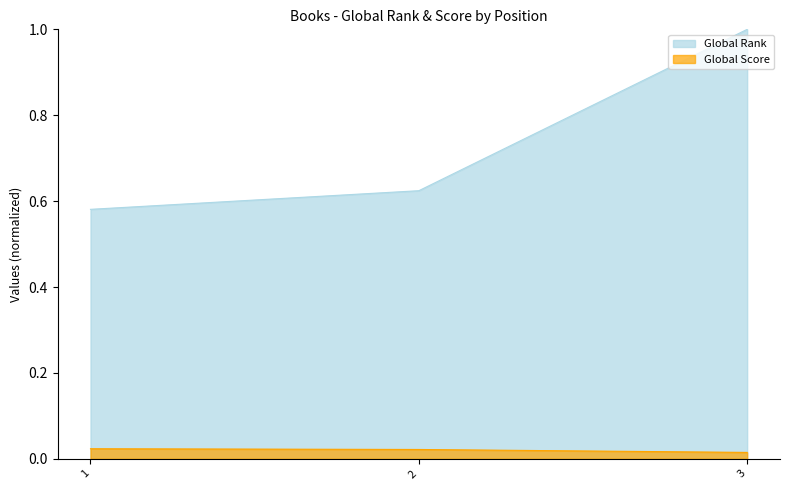

Between 1 and 3, which is larger?

3